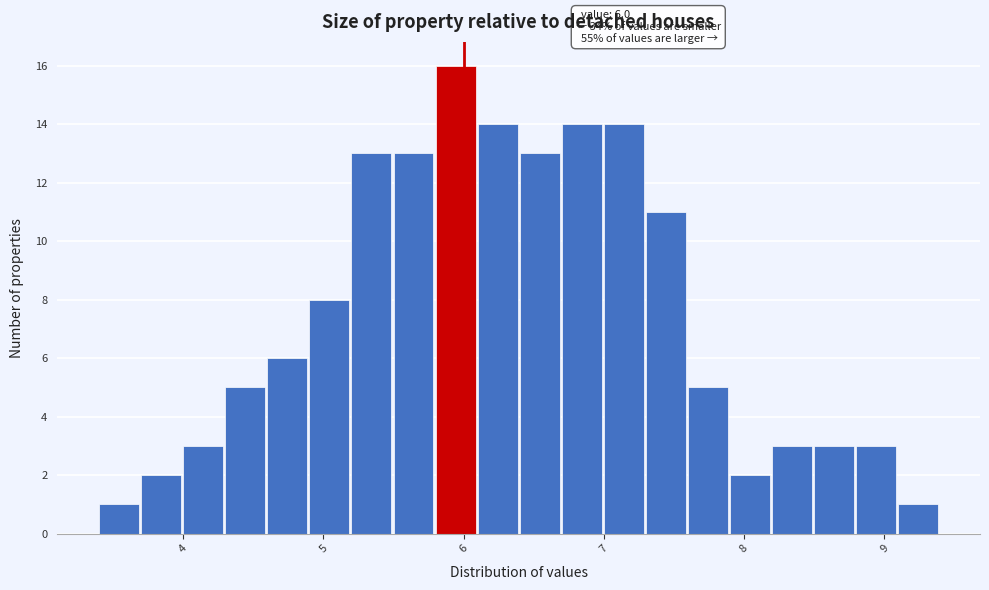

Around what value on the x-axis is the tallest bar? Give the approximate position of its centre, as read against the axis.

5.9